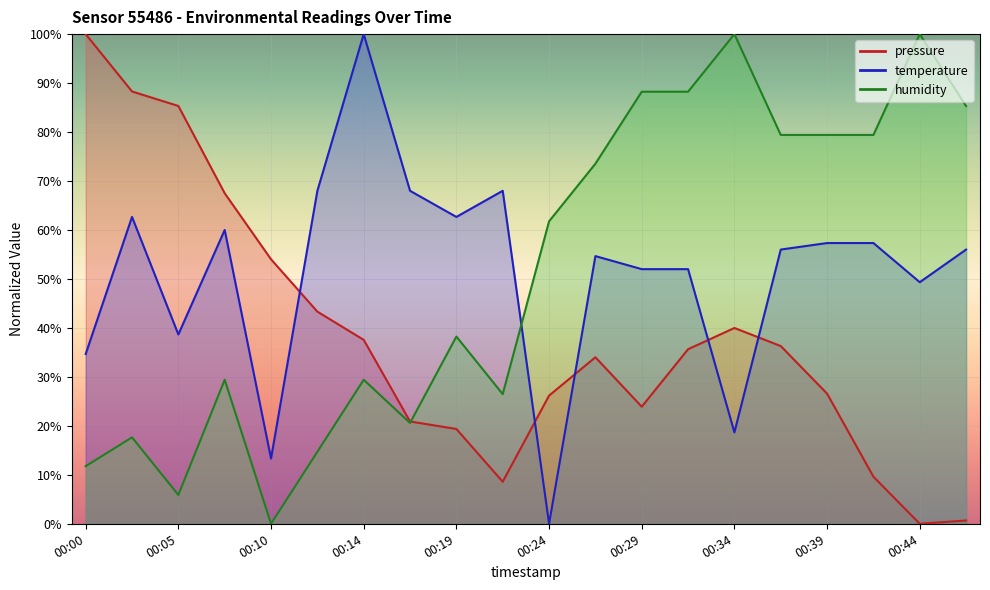

Where is humidity nearest to the value 50?

00:19